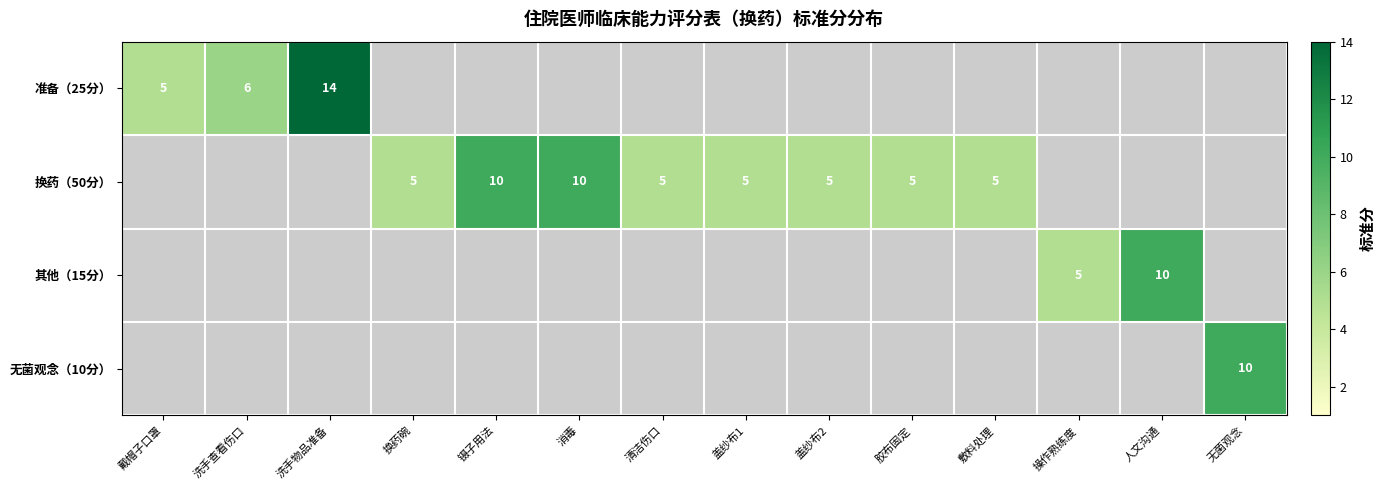

Is the value of 其他（15分） at 操作熟练度 greater than the value of 准备（25分） at 洗手物品准备?

No